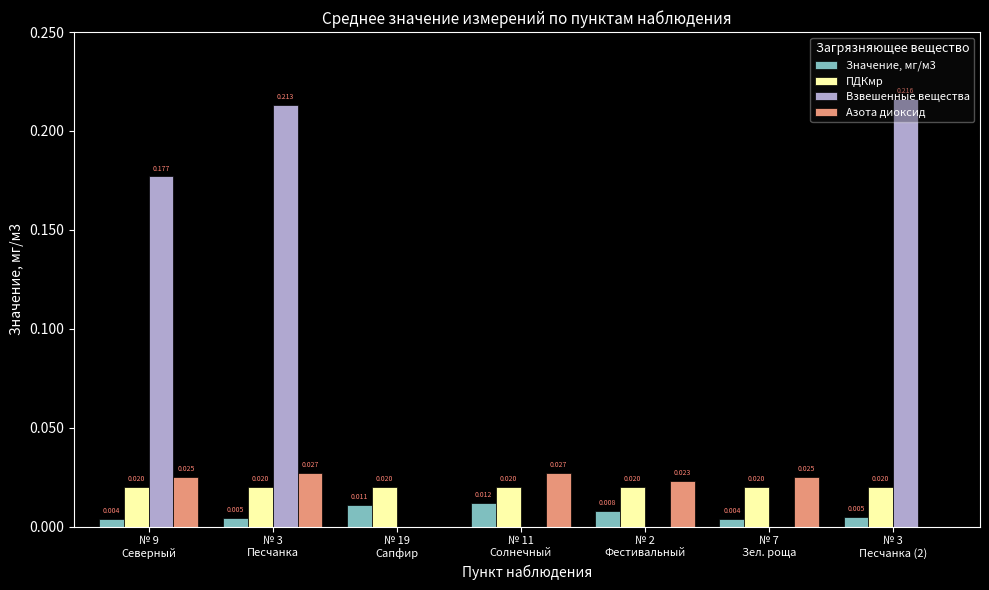

Reading right to left, list all the values displayed in this chart.

Значение, мг/м3: № 3
Песчанка (2)=0.0	№ 7
Зел. роща=0.0	№ 2
Фестивальный=0.0	№ 11
Солнечный=0.0	№ 19
Сапфир=0.0	№ 3
Песчанка=0.0	№ 9
Северный=0.0
ПДКмр: № 3
Песчанка (2)=0.0	№ 7
Зел. роща=0.0	№ 2
Фестивальный=0.0	№ 11
Солнечный=0.0	№ 19
Сапфир=0.0	№ 3
Песчанка=0.0	№ 9
Северный=0.0
Взвешенные вещества: № 3
Песчанка (2)=0.2	№ 7
Зел. роща=0.0	№ 2
Фестивальный=0.0	№ 11
Солнечный=0.0	№ 19
Сапфир=0.0	№ 3
Песчанка=0.2	№ 9
Северный=0.2
Азота диоксид: № 3
Песчанка (2)=0.0	№ 7
Зел. роща=0.0	№ 2
Фестивальный=0.0	№ 11
Солнечный=0.0	№ 19
Сапфир=0.0	№ 3
Песчанка=0.0	№ 9
Северный=0.0